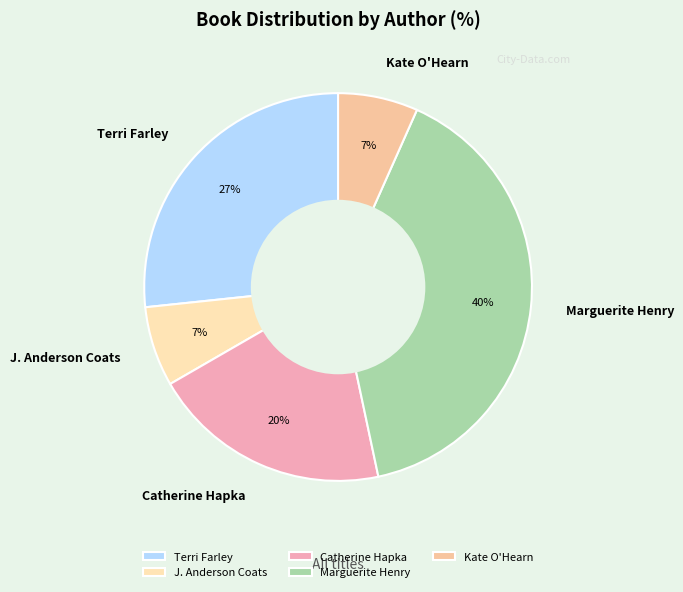

To the nearest percent, what is the difference between the largest and smallest slice percentages?

33%